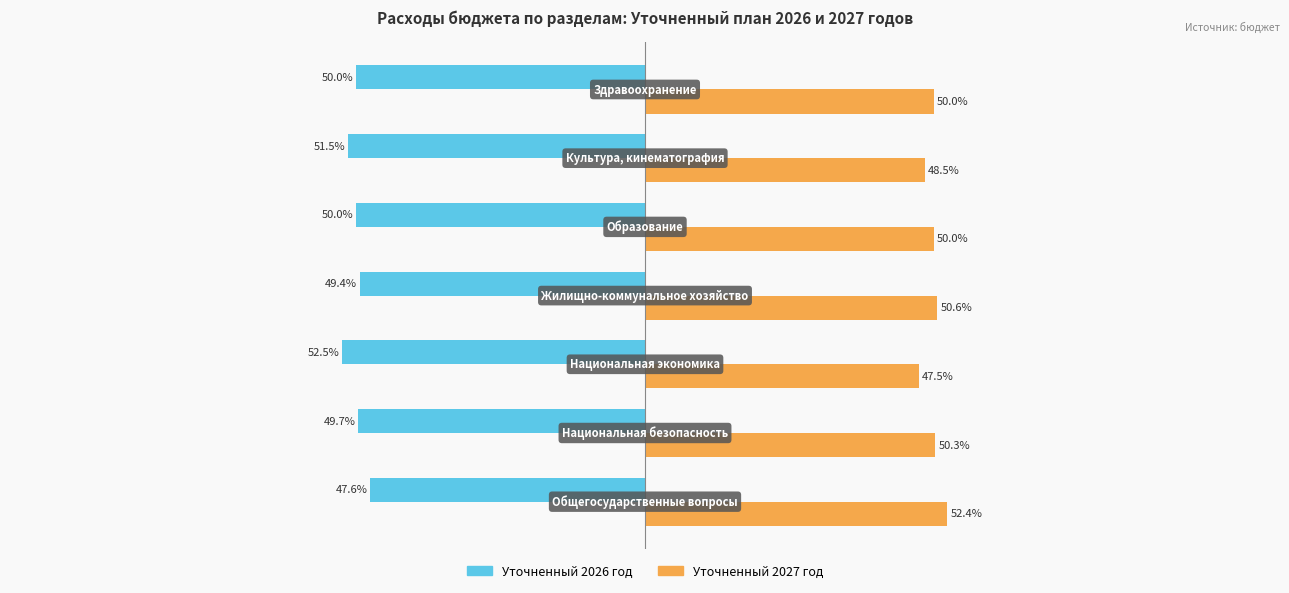

What are all the series names shown in the legend?

Уточненный 2026 год, Уточненный 2027 год